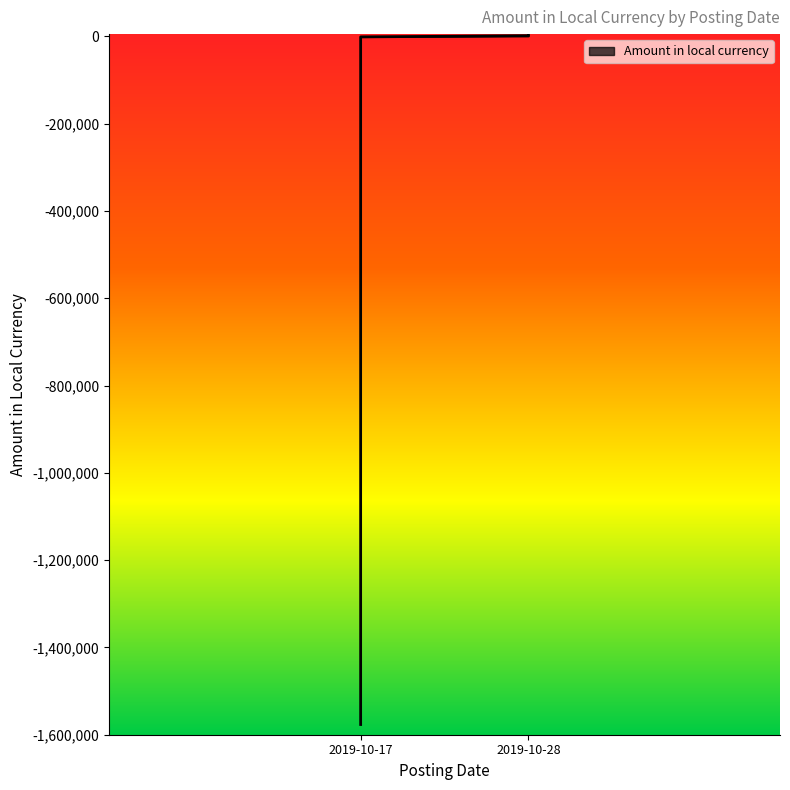

Count the number of values greater than -1379.

2